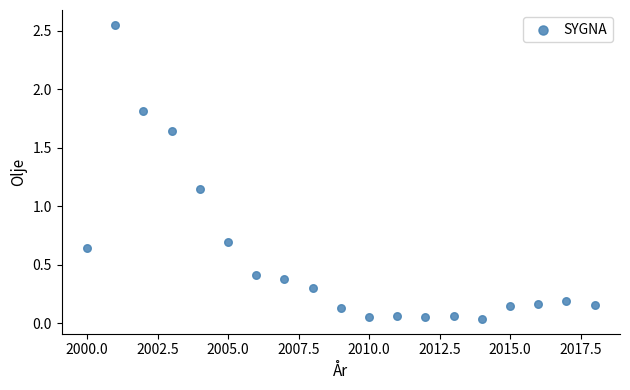

What is the range of X values (max minus min)?

18.0